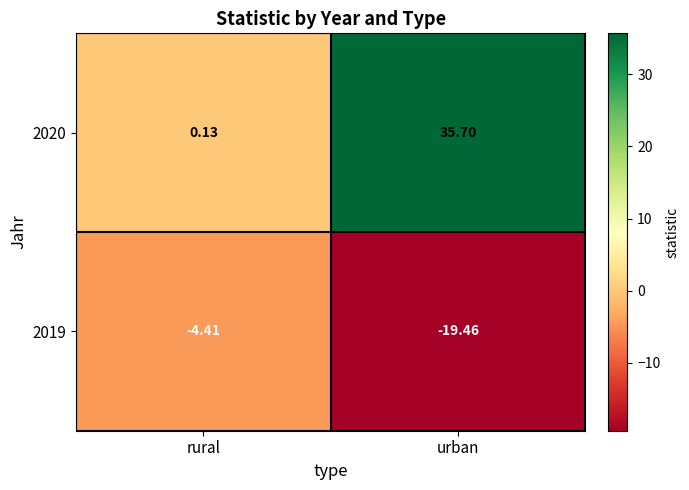

At which category is the sum across all series the highest?

urban